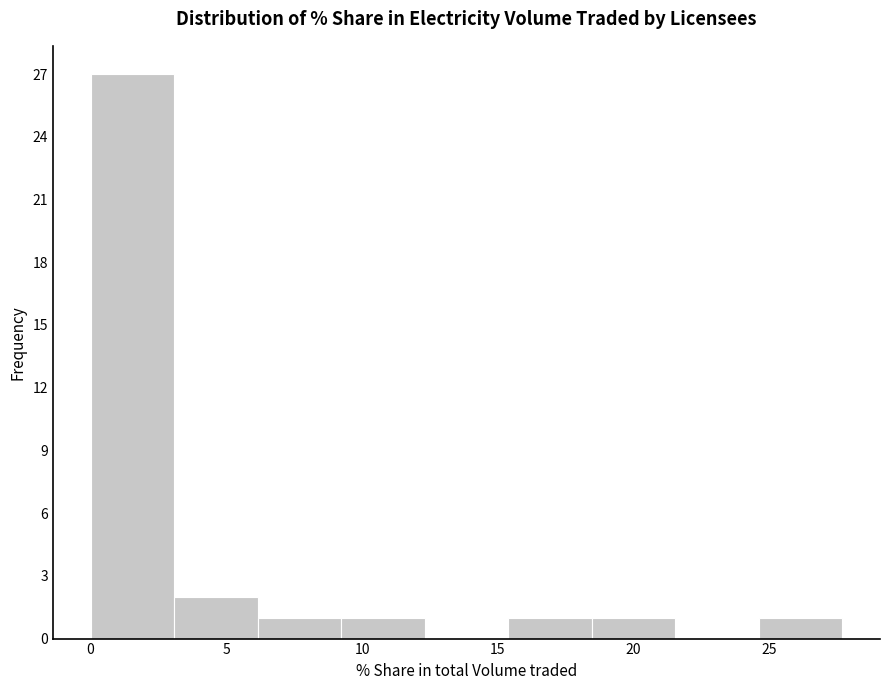

Reading left to right, transcribe this chart: for each bar, give the range it covers on the x-axis and its height. Neither the bar edges nor the heights are printed on the chart, so give them approximately, as read against the axes.

0.0 to 3.0: 27
3.0 to 6.0: 2
6.0 to 9.0: 1
9.0 to 12.5: 1
12.5 to 15.5: 0
15.5 to 18.5: 1
18.5 to 21.5: 1
21.5 to 24.5: 0
24.5 to 27.5: 1